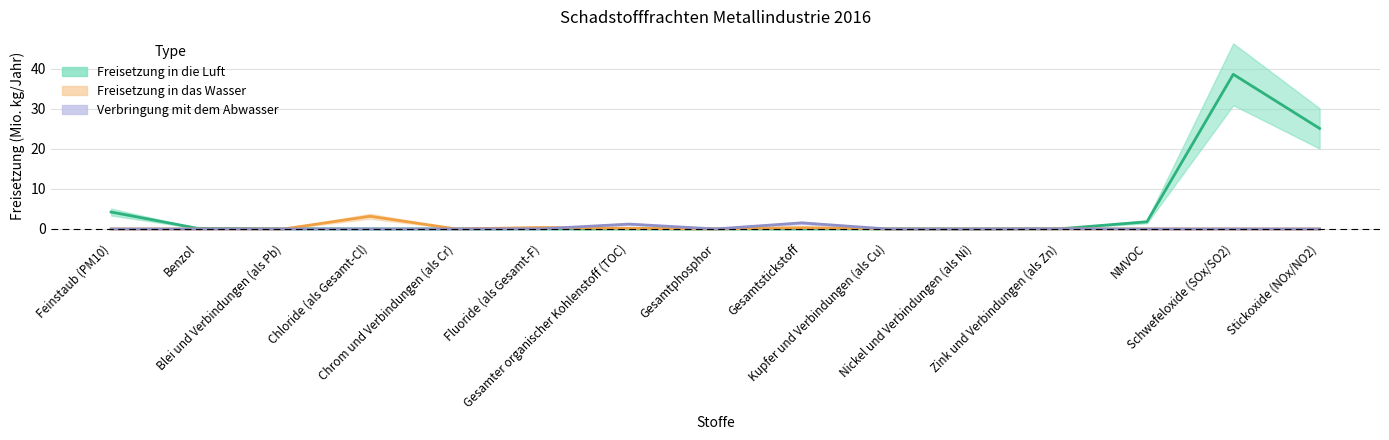

What is the maximum value shown in the chart?

38.7